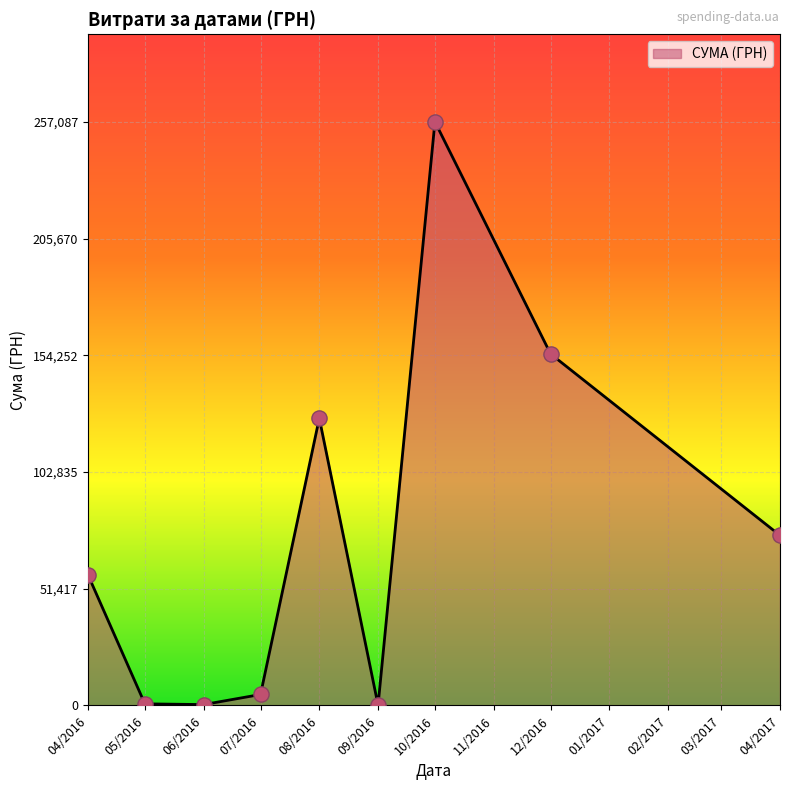

What is the ratio of the value at 08/2016 to the value at 04/2016?

2.2